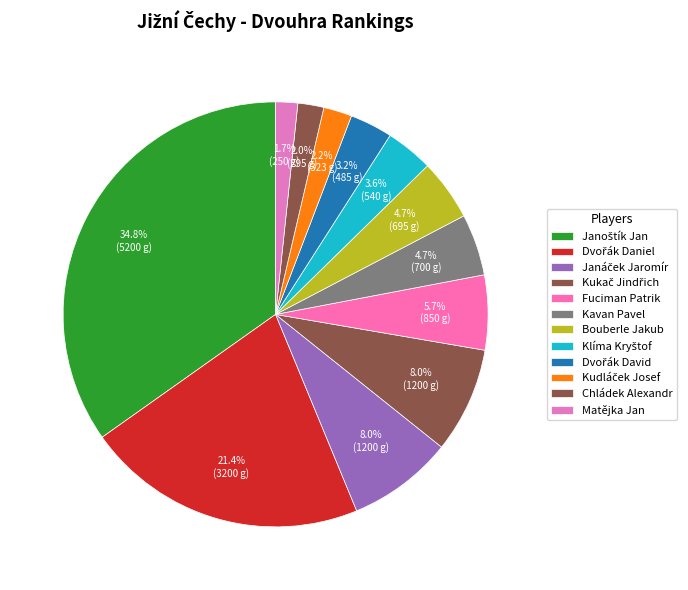

Rank the categories by value from highest to lowest.

Janoštík Jan, Dvořák Daniel, Janáček Jaromír, Kukač Jindřich, Fuciman Patrik, Kavan Pavel, Bouberle Jakub, Klíma Kryštof, Dvořák David, Kudláček Josef, Chládek Alexandr, Matějka Jan